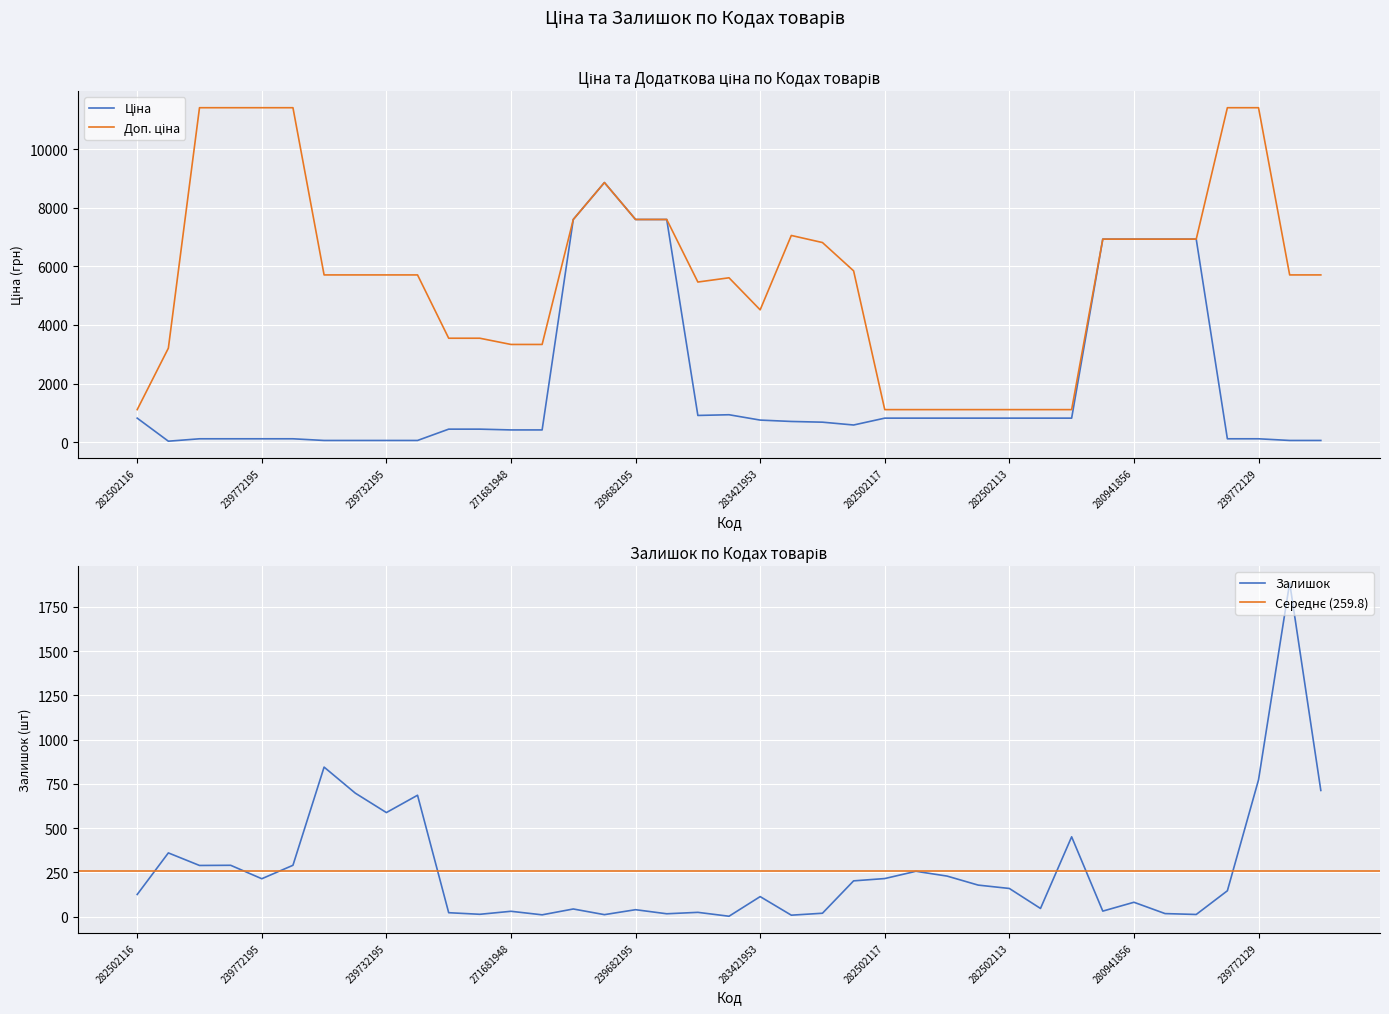

True or false: Ціна and Залишок intersect in this chart.

True